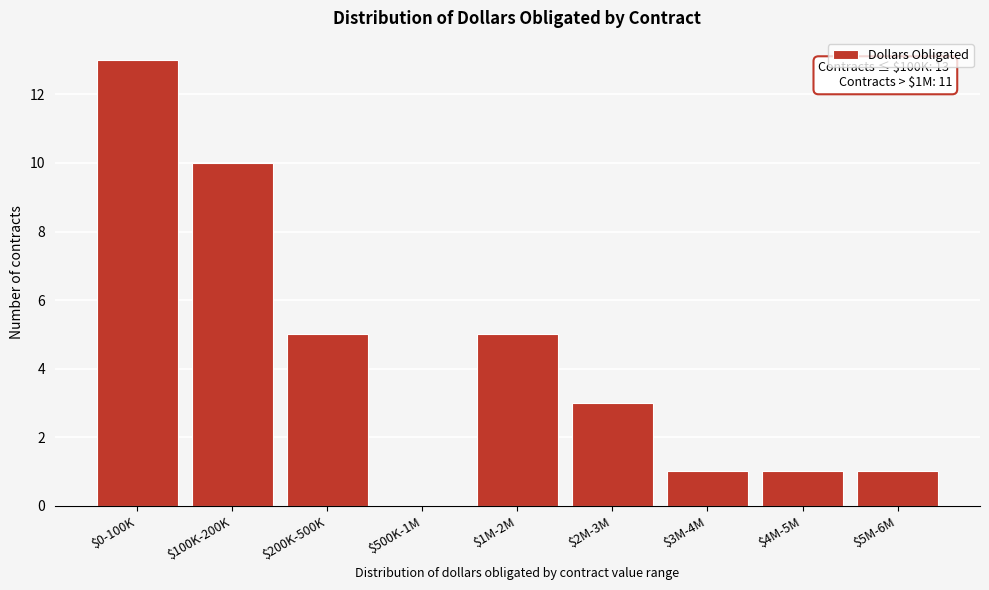

What is the greatest value displayed?

13